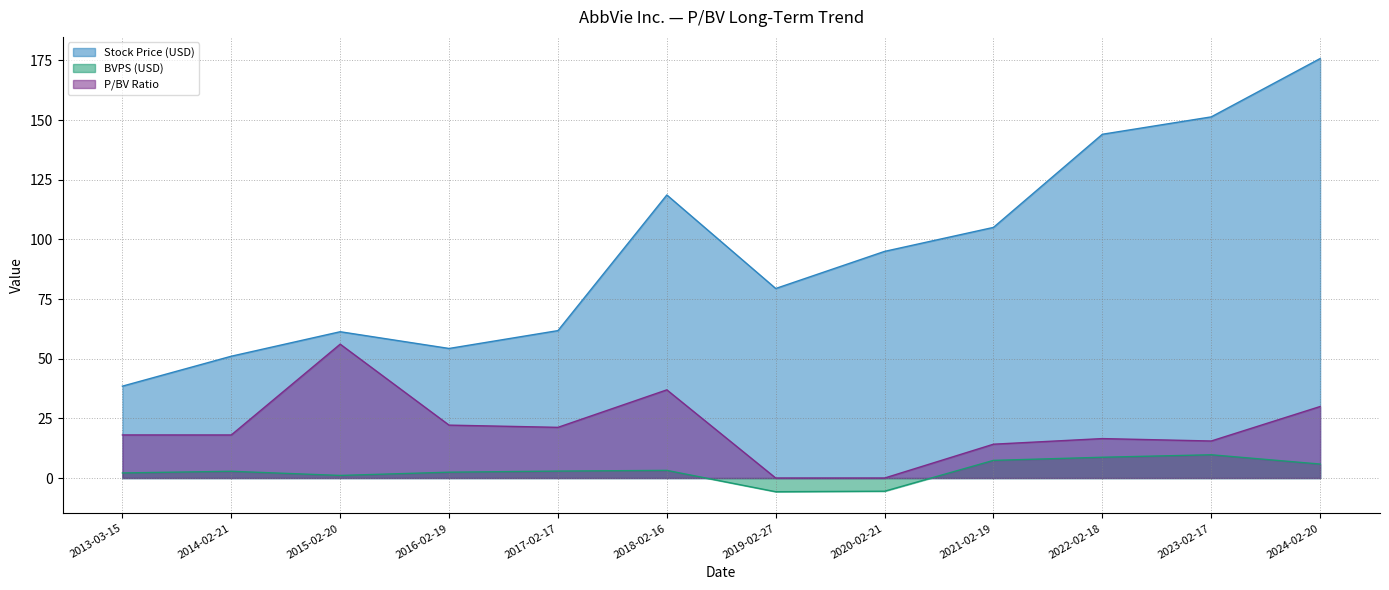

What is the difference between the maximum and minimum values in the BVPS (USD) series?

15.5